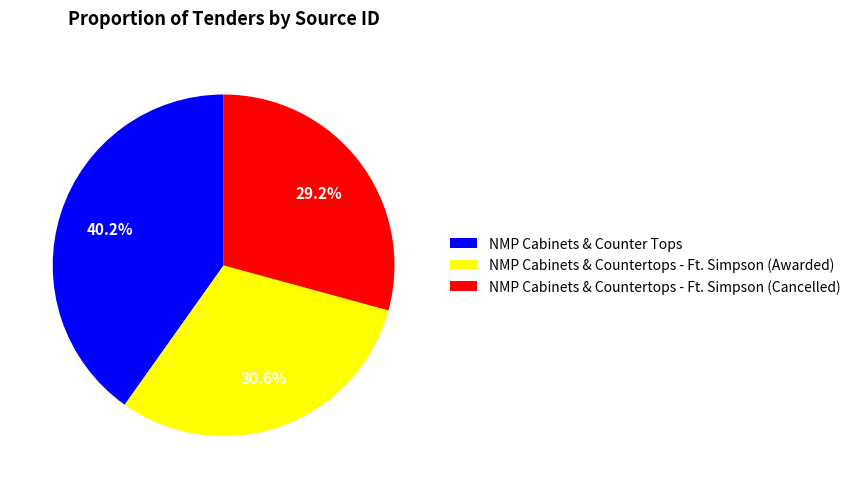

Is NMP Cabinets & Counter Tops the majority of the pie?

No